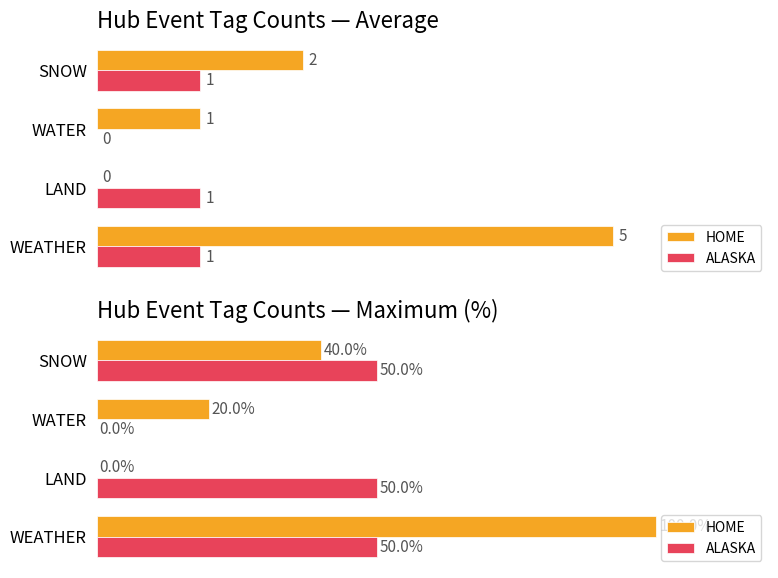

Rank the categories by ALASKA value from lowest to highest.

WATER, WEATHER, LAND, SNOW